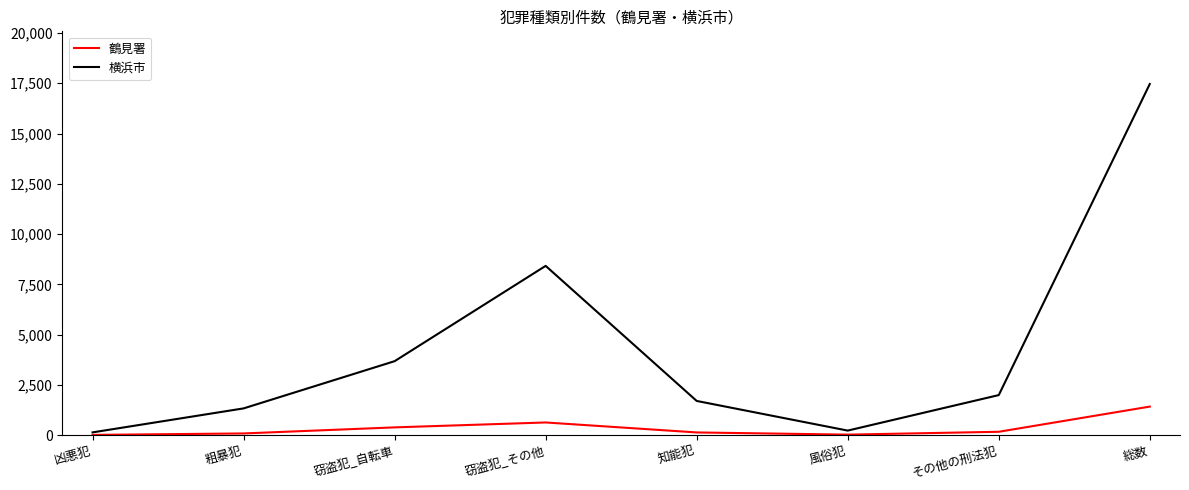

At その他の刑法犯, list the series in order from largest to smallest.

横浜市, 鶴見署